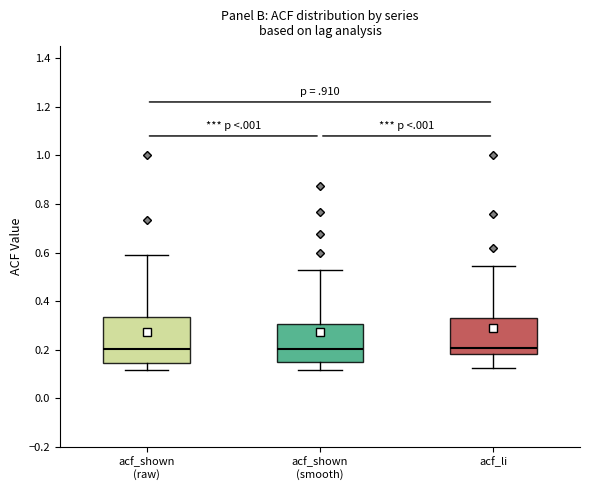

Where does the median line of the box for acf_shown (smooth) sit on the y-axis? The values are not printed on the chart, so give them approximately, as read against the axis.

0.20